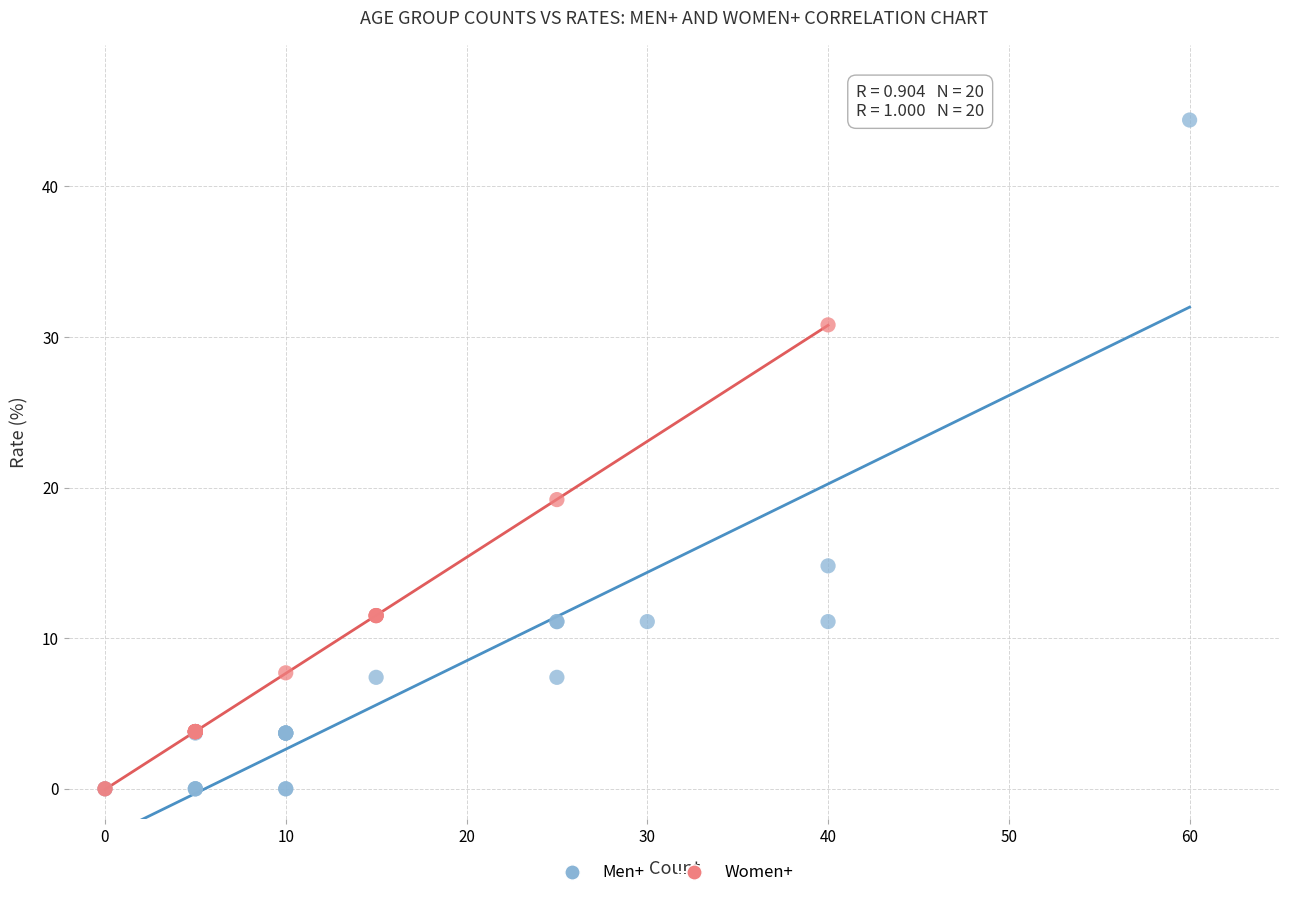

Which series has the largest Y range (max minus min)?

Men+